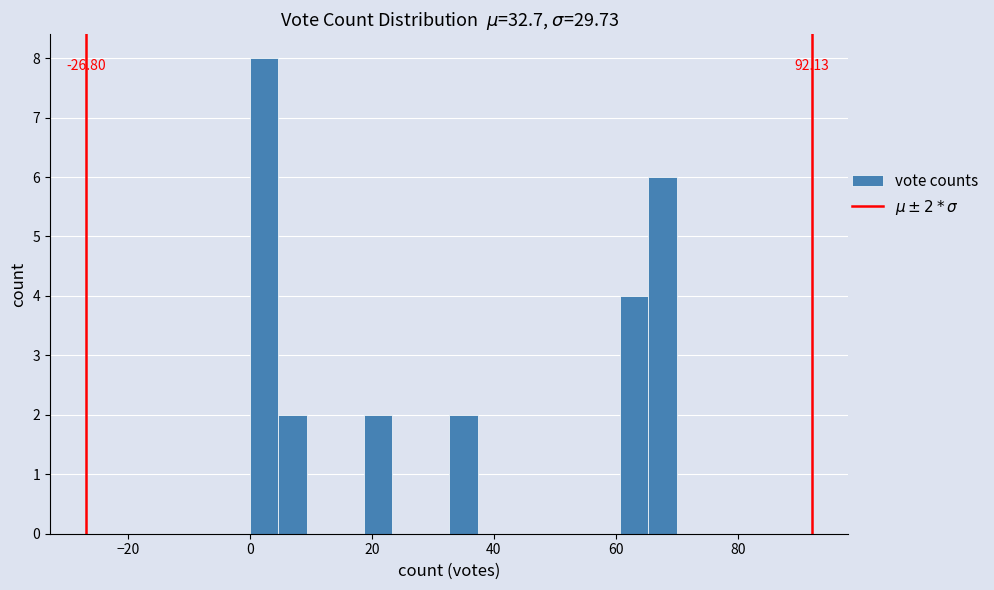

Around what value on the x-axis is the tallest bar? Give the approximate position of its centre, as read against the axis.

2